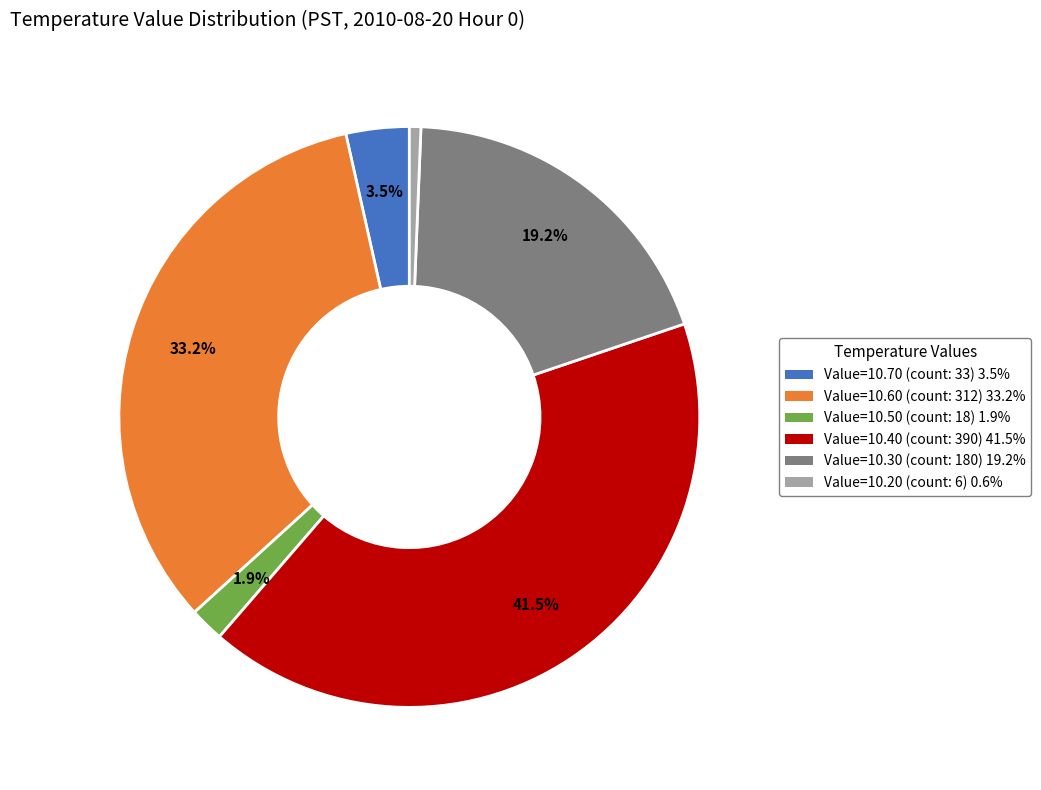

To the nearest percent, what is the difference between the largest and smallest slice percentages?

41%